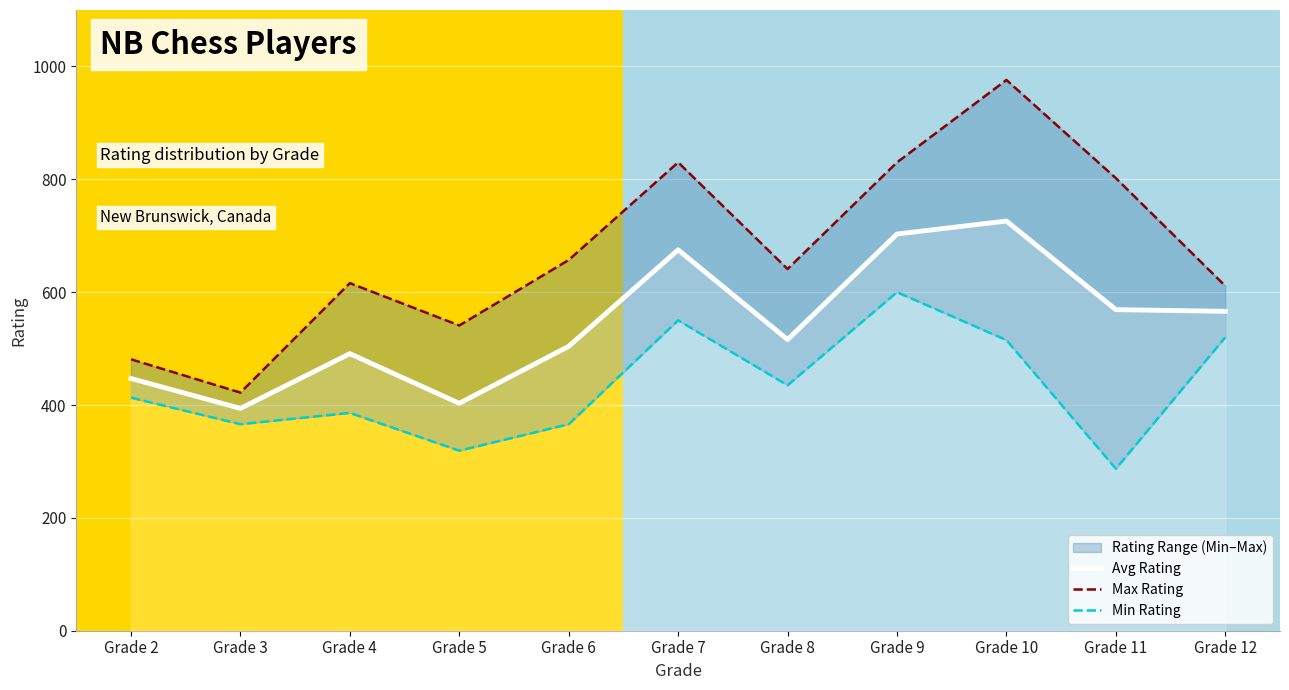

At which label does Avg Rating reach its peak?

Grade 10